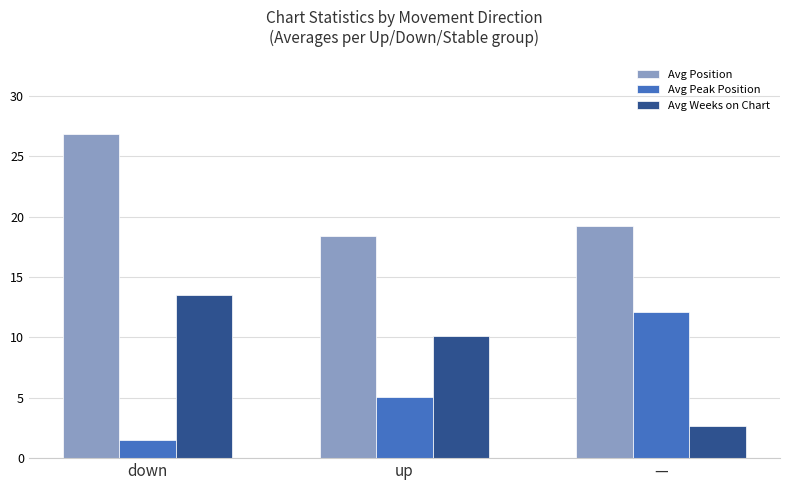

Reading right to left, list all the values displayed in this chart.

Avg Position: —=19.2	up=18.4	down=26.8
Avg Peak Position: —=12.1	up=5.1	down=1.5
Avg Weeks on Chart: —=2.7	up=10.1	down=13.5